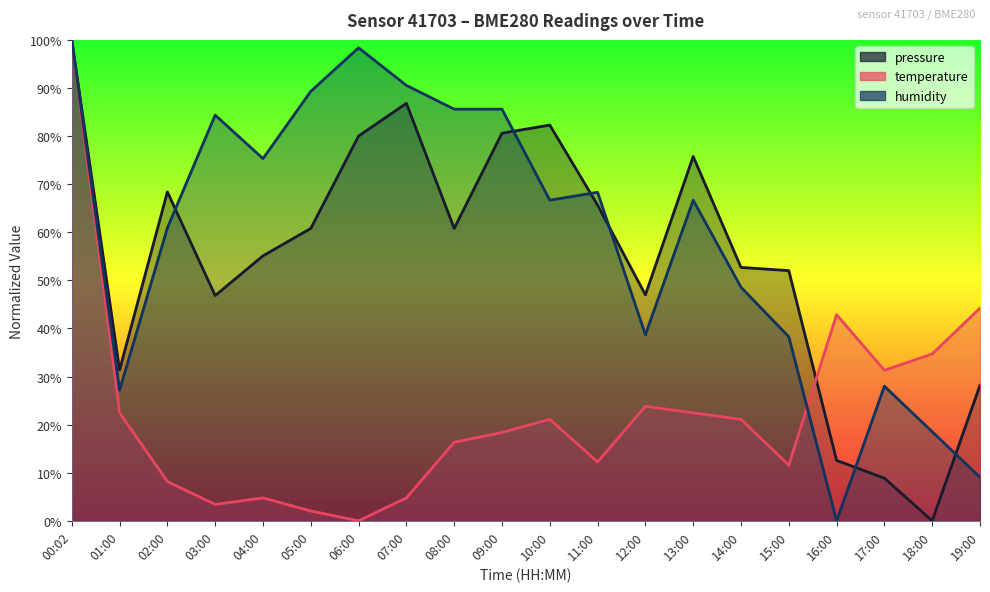

Reading left to right, transcribe all the data shown in this chart.

pressure: 100.0	31.4	68.4	46.8	55.1	60.8	80.0	86.8	60.8	80.6	82.3	65.6	47.0	75.8	52.7	52.0	12.6	8.9	0.0	28.2
temperature: 100.0	22.4	8.2	3.4	4.8	2.0	0.0	4.8	16.3	18.4	21.1	12.2	23.8	22.4	21.1	11.6	42.9	31.3	34.7	44.2
humidity: 100.0	27.2	60.9	84.4	75.3	89.3	98.4	90.5	85.6	85.6	66.7	68.3	38.7	66.7	48.6	38.3	0.0	28.0	18.5	9.1